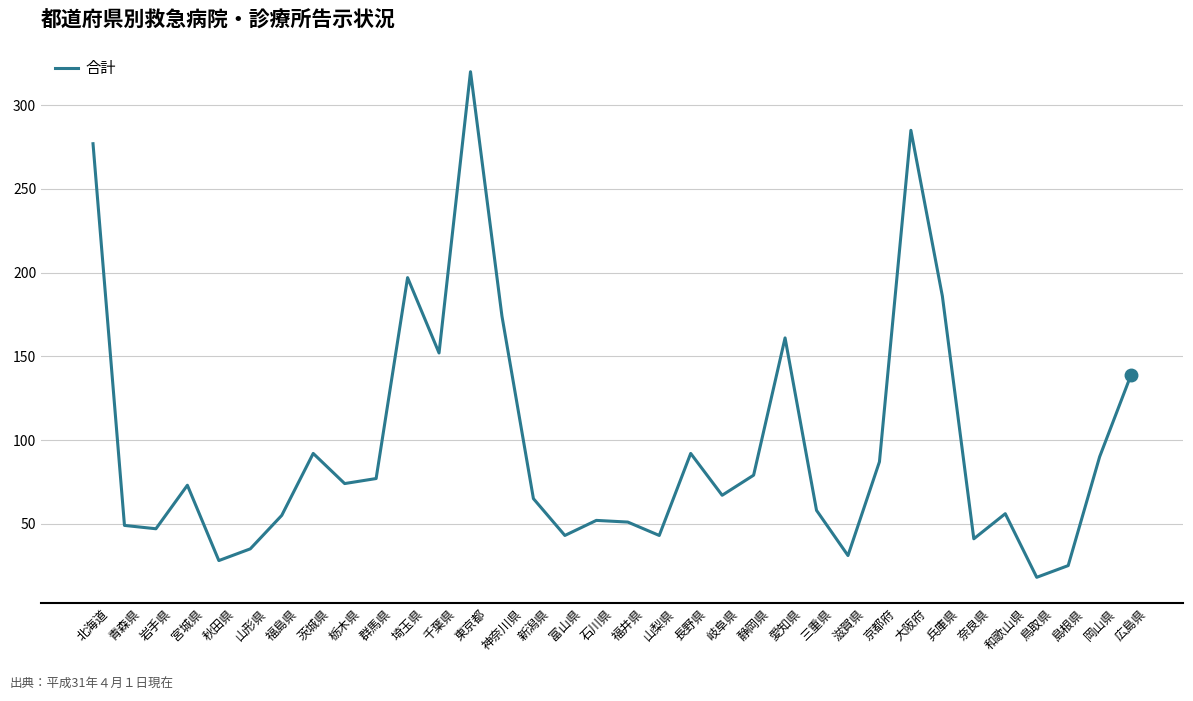

Count the number of data series in this chart.

1